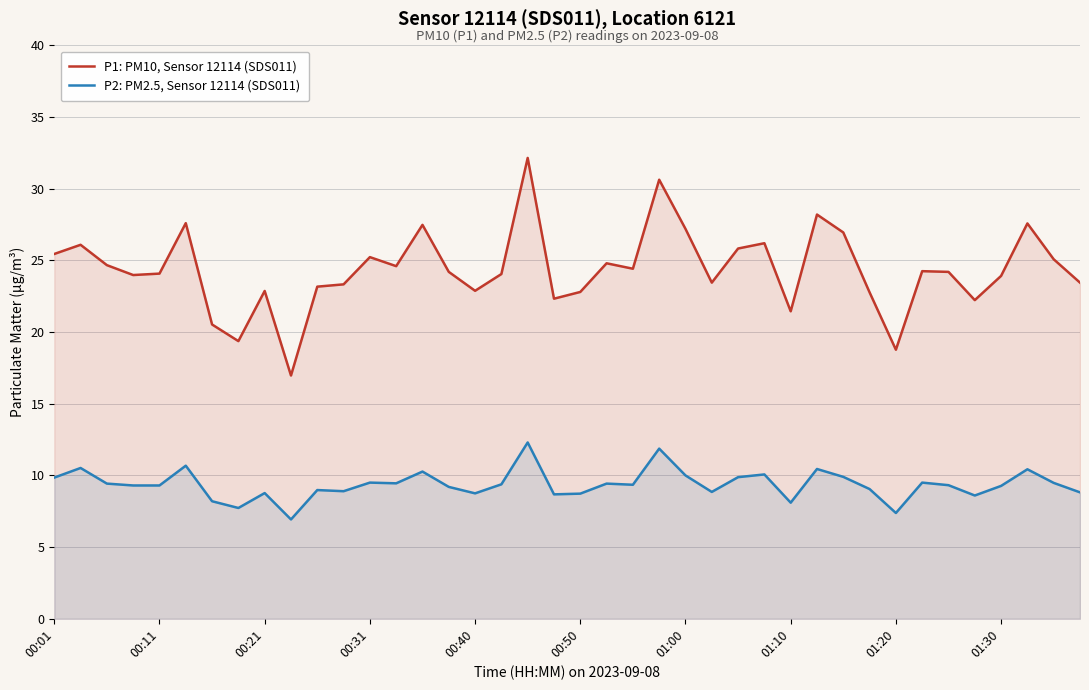

Reading left to right, list all the values displayed in this chart.

P1: PM10, Sensor 12114 (SDS011): 25.4	26.1	24.7	24.0	24.1	27.6	20.5	19.4	22.9	17.0	23.2	23.3	25.2	24.6	27.5	24.2	22.9	24.1	32.1	22.3	22.8	24.8	24.4	30.6	27.2	23.4	25.8	26.2	21.4	28.2	26.9	22.8	18.8	24.2	24.2	22.2	23.9	27.6	25.1	23.4
P2: PM2.5, Sensor 12114 (SDS011): 9.8	10.5	9.4	9.3	9.3	10.7	8.2	7.7	8.8	6.9	9.0	8.9	9.5	9.4	10.3	9.2	8.8	9.4	12.3	8.7	8.7	9.4	9.3	11.9	10.0	8.8	9.9	10.1	8.1	10.4	9.9	9.1	7.4	9.5	9.3	8.6	9.3	10.4	9.5	8.8